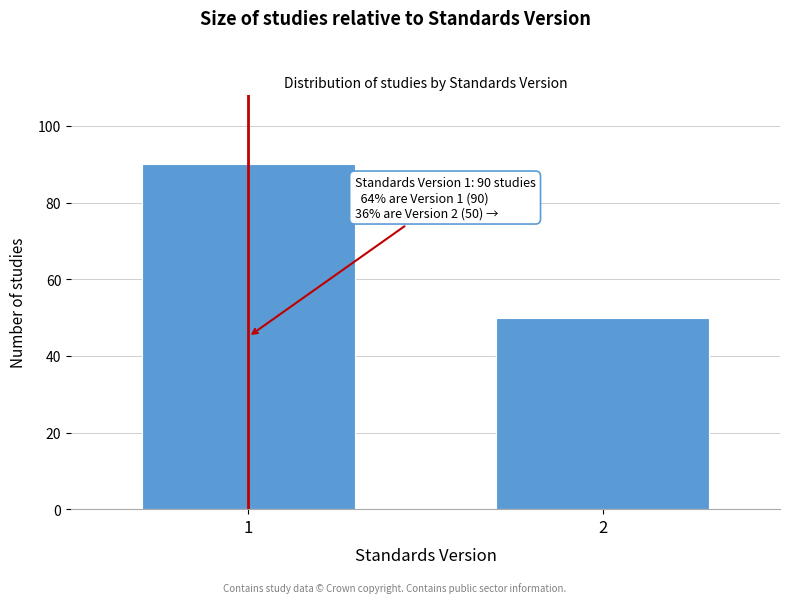

Reading left to right, what are all the values shown in this chart?

1=90	2=50